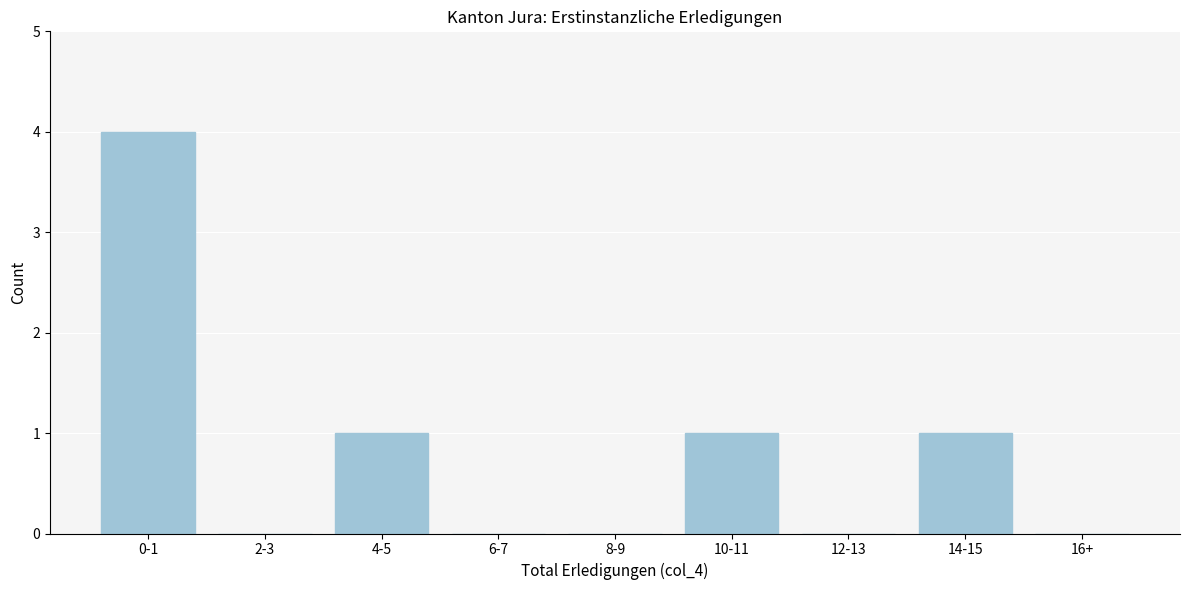

Reading left to right, extract all data points from this chart.

0-1=4	2-3=0	4-5=1	6-7=0	8-9=0	10-11=1	12-13=0	14-15=1	16+=0